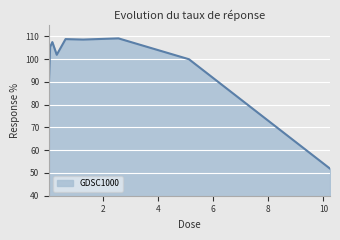

What is the smallest value displayed?

51.9